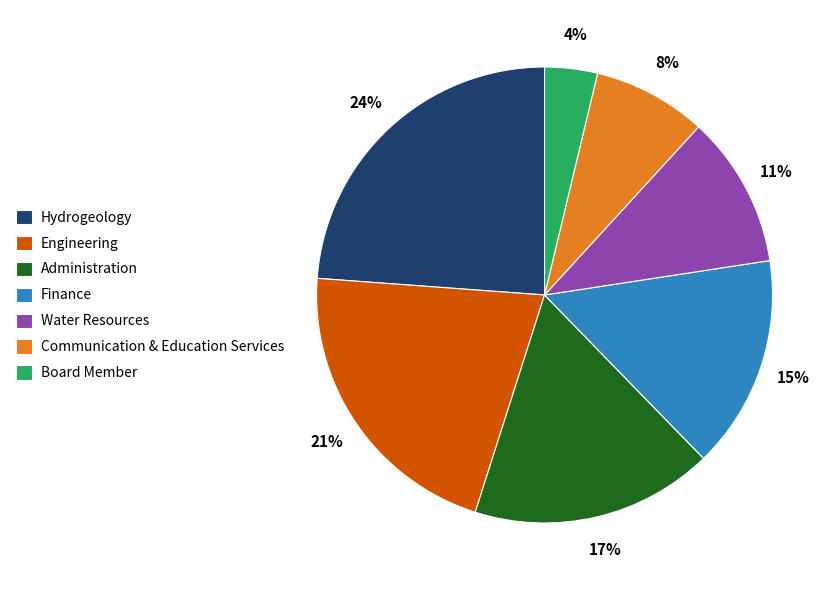

True or false: Communication & Education Services accounts for 8% of the total.

True